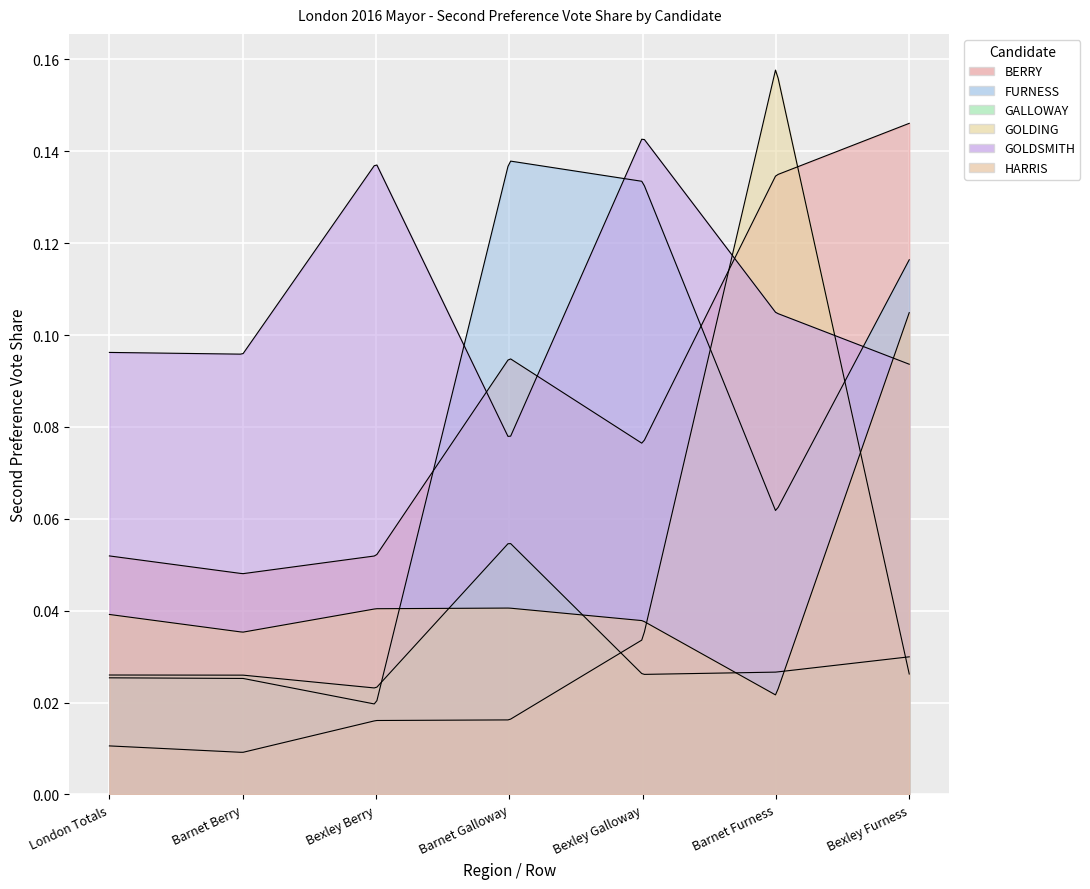

Which series has the widest spread of values?

GOLDING